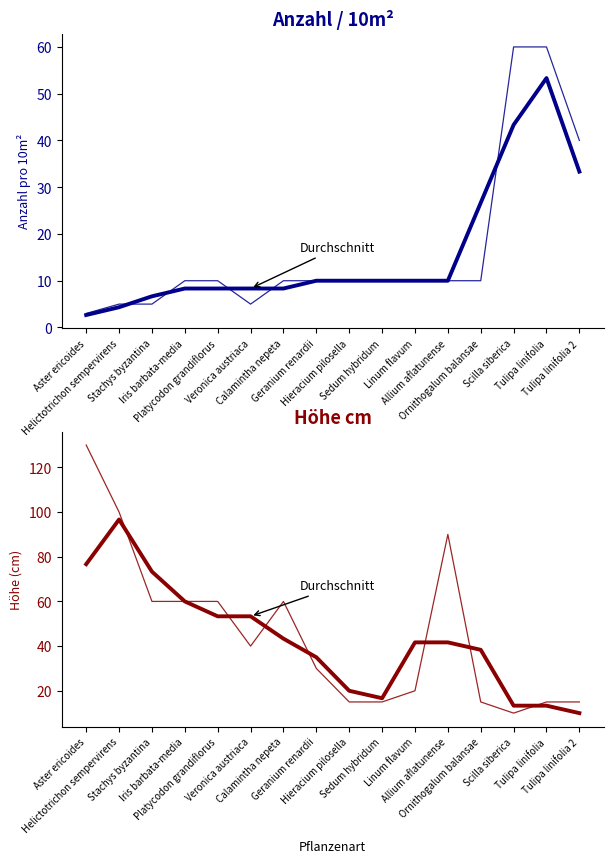

What is the smallest value displayed?

3.0